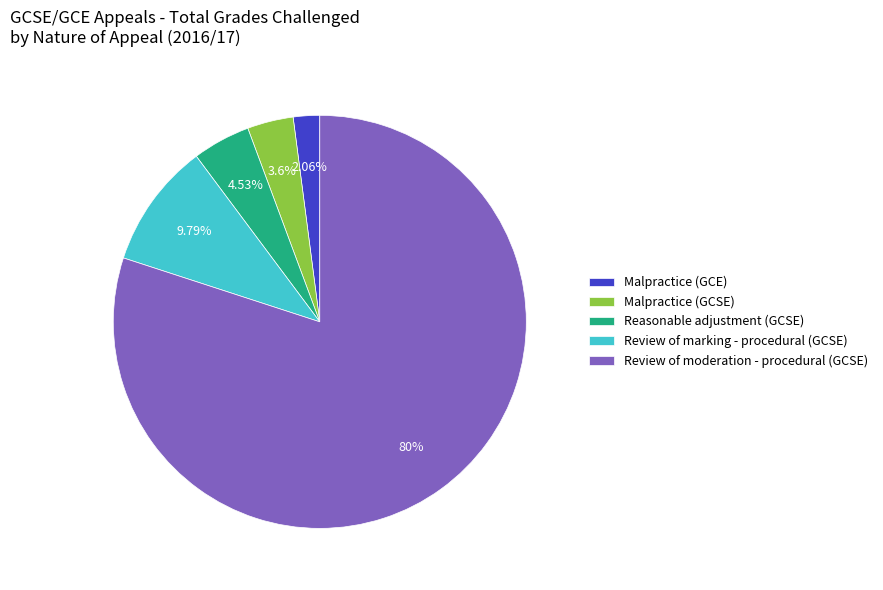

What is the ratio of the value at Reasonable adjustment (GCSE) to the value at Malpractice (GCE)?

2.2